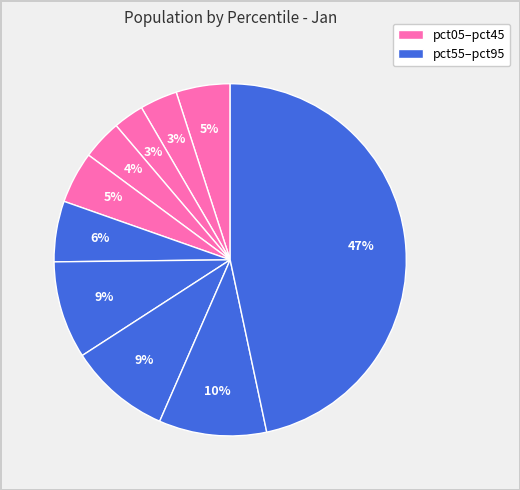

Does any single category account for the majority?

No